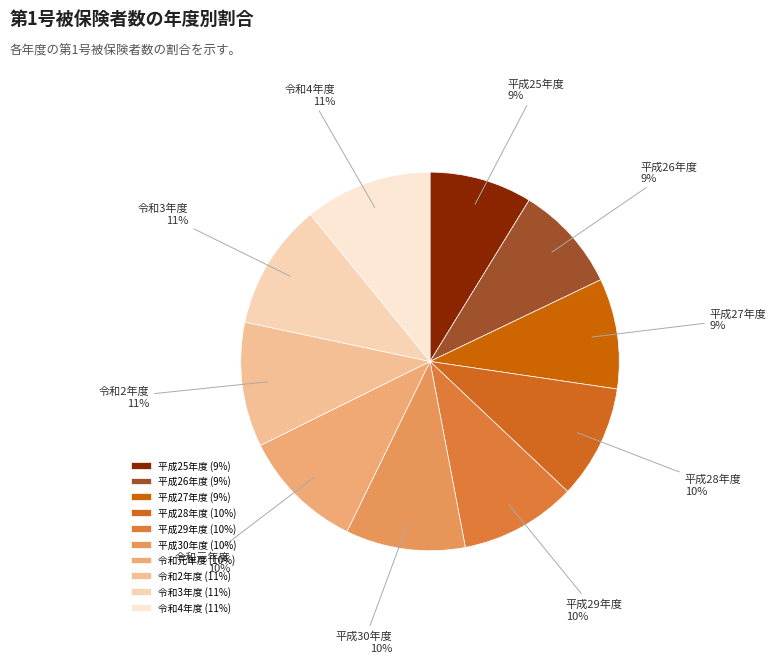

Is the sum of 令和3年度 and 平成28年度 greater than half?

No